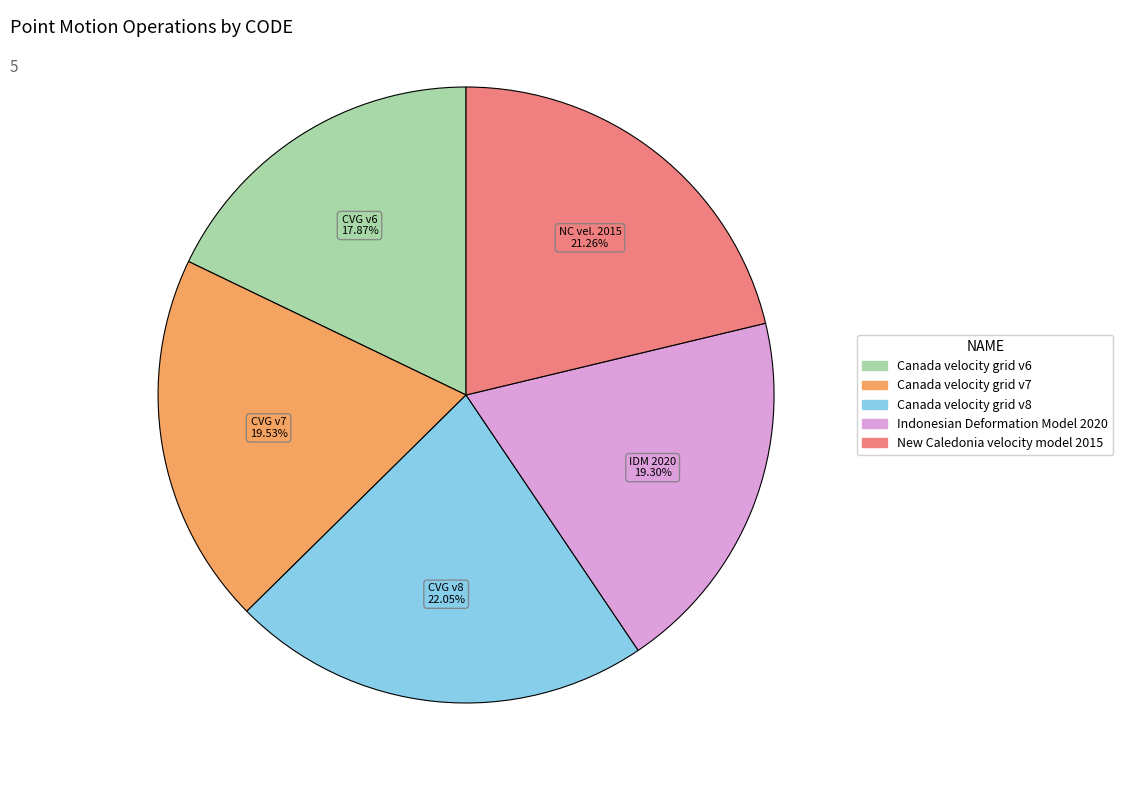

The Indonesian Deformation Model 2020 slice represents 10% of the pie. True or false?

False